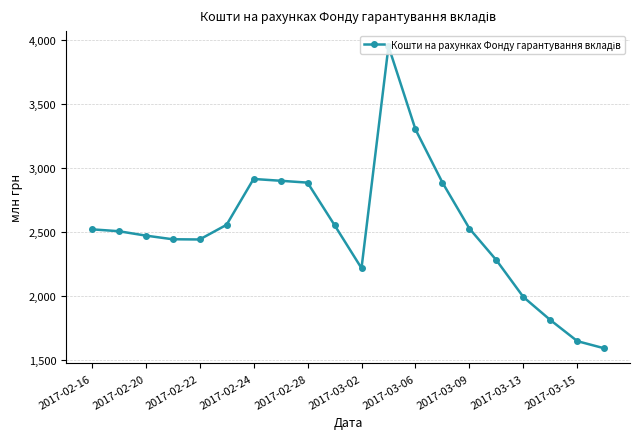

What is the difference between the second highest and minimum values?

1714.2